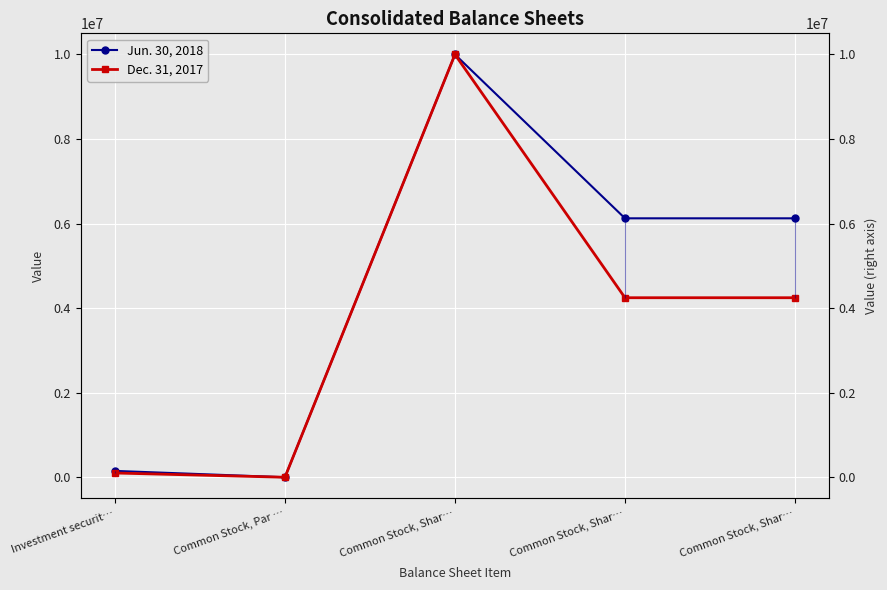

True or false: Dec. 31, 2017 and Jun. 30, 2018 intersect in this chart.

False